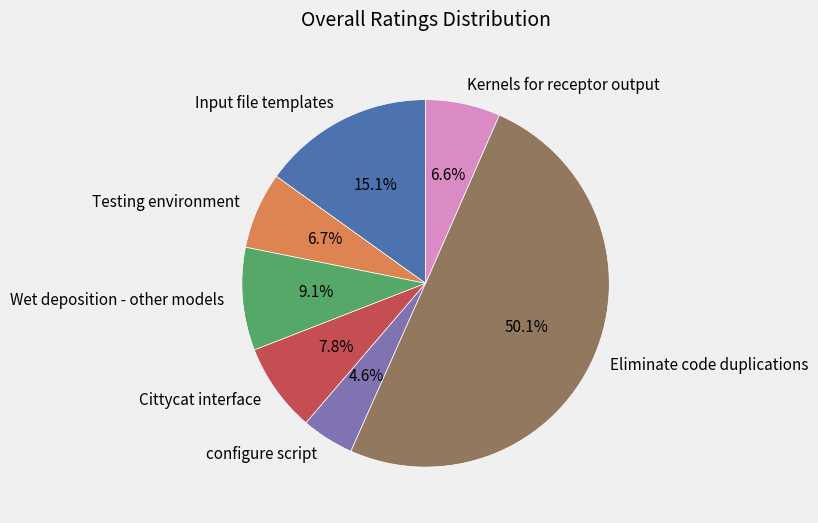

Which category accounts for the majority?

Eliminate code duplications